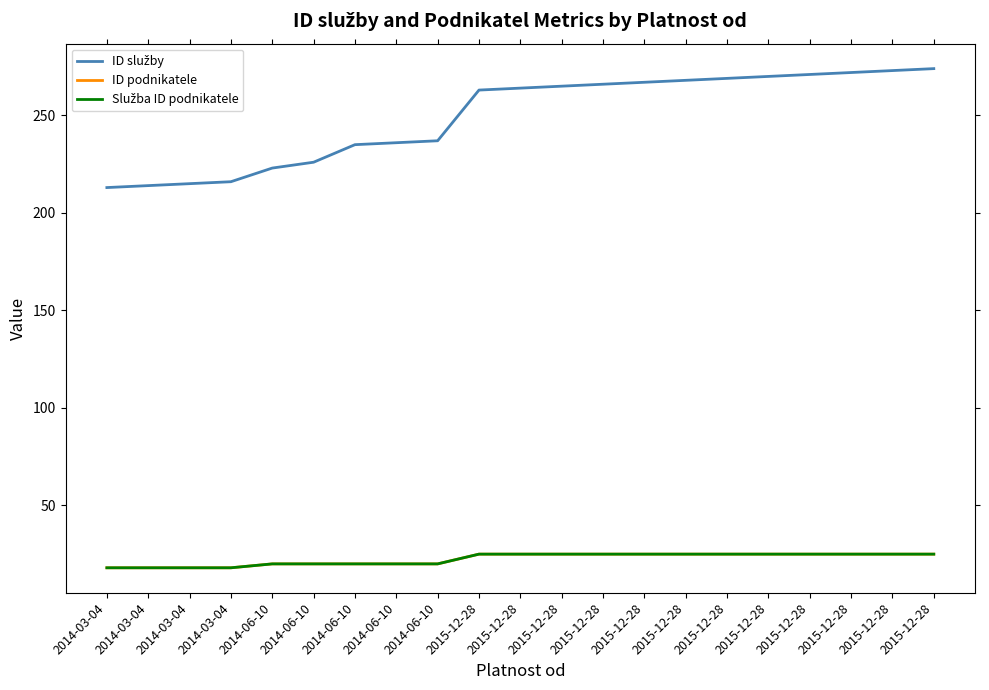

Which series has the largest total across all categories?

ID služby